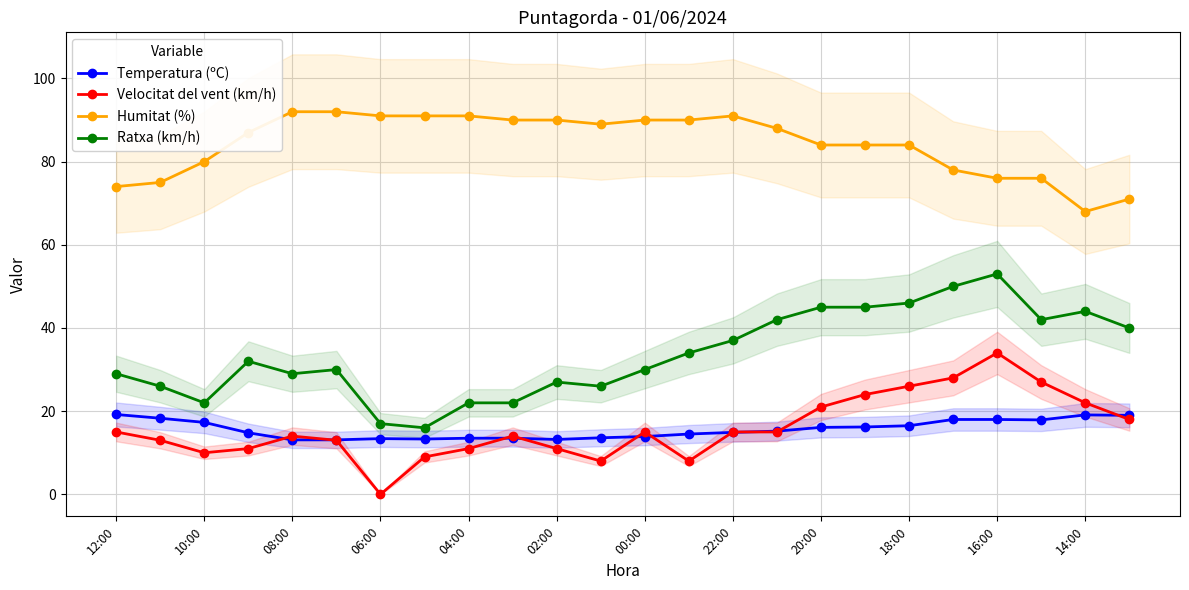

What is the approximate value of Velocitat del vent (km/h) at 15?

15.0